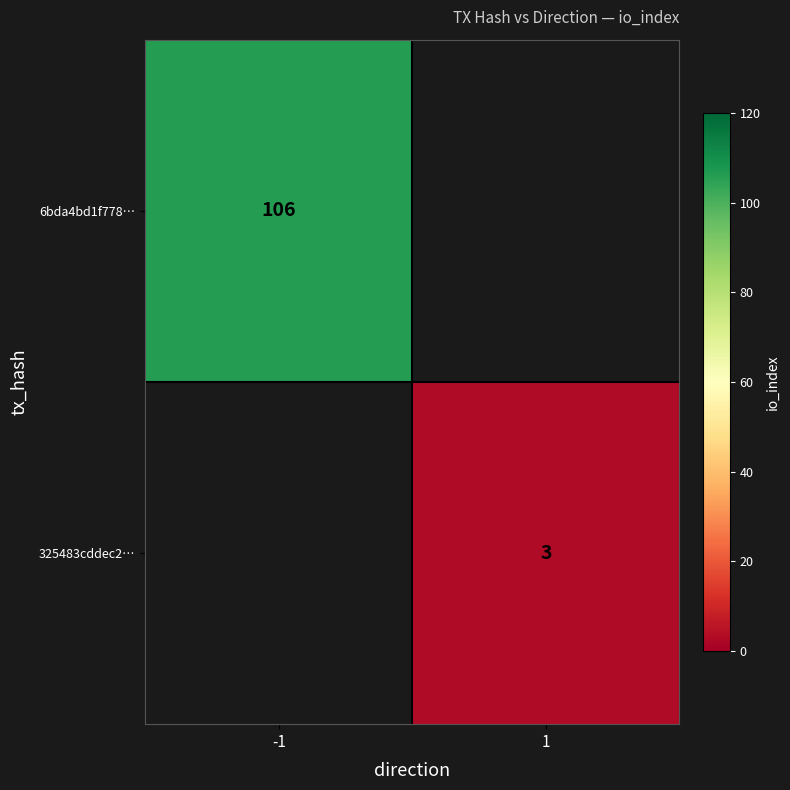

Is it true that 6bda4bd1f778… equals 27 at -1?

False